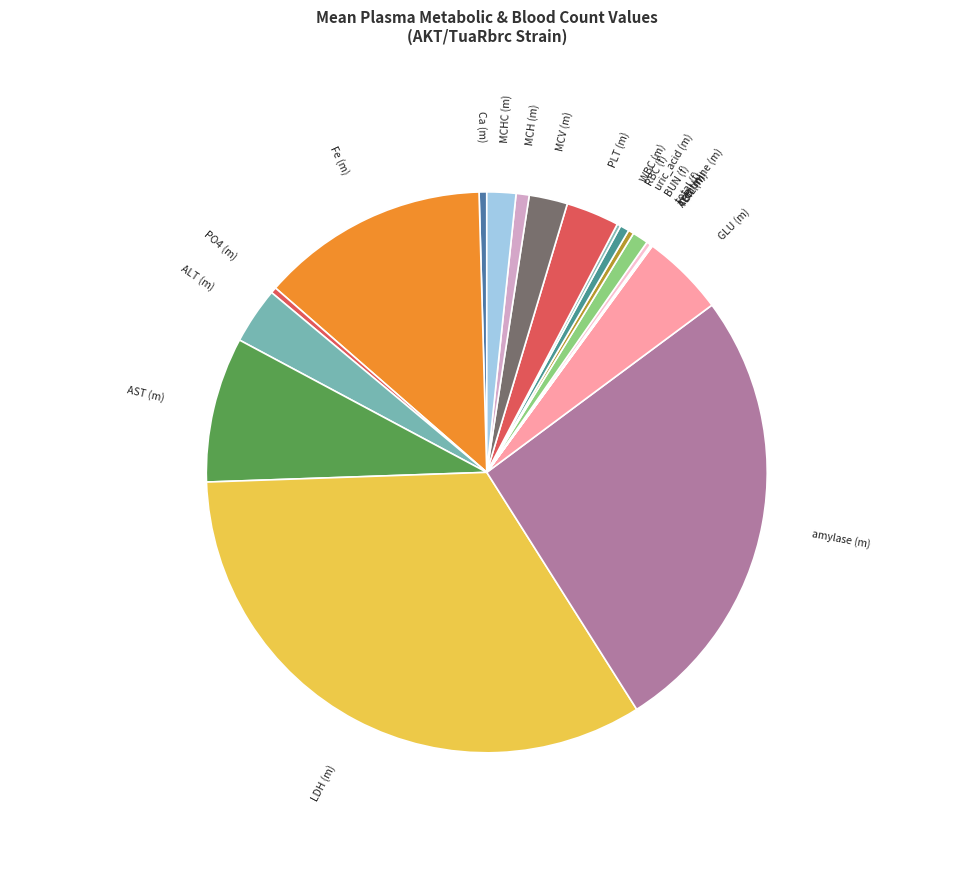

True or false: Ca (m) accounts for 0% of the total.

True